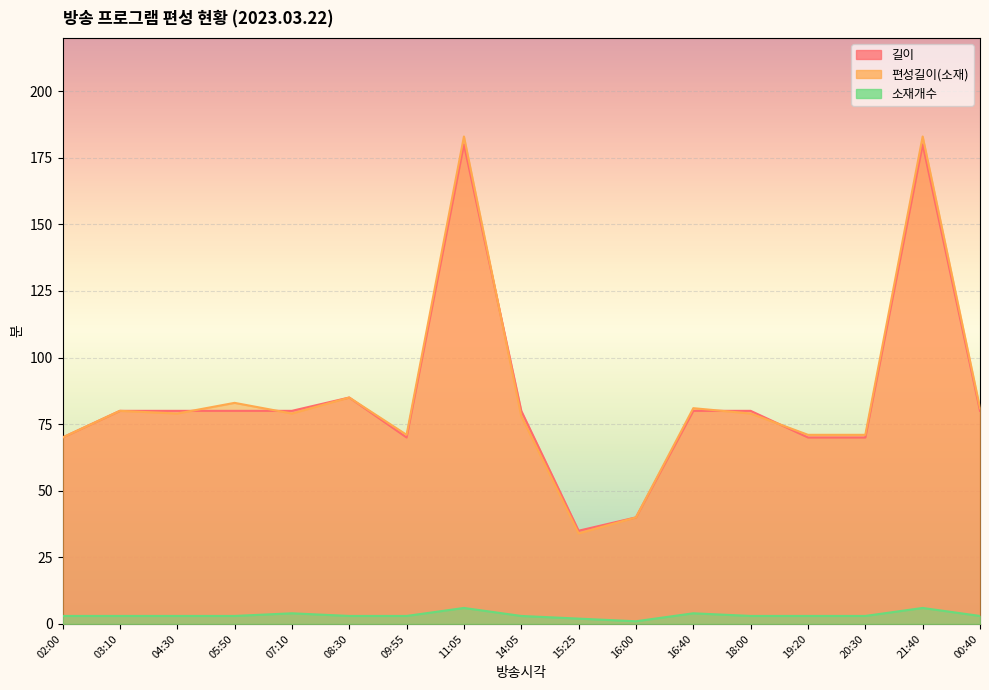

At which category does 편성길이(소재) reach its first local peak?

03:10